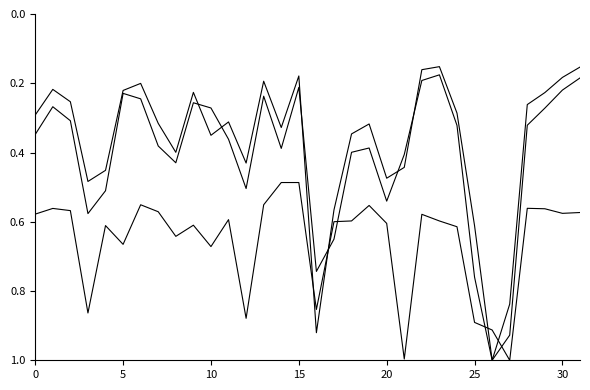

The value of Actual Average at 17 is 0.6. True or false?

True